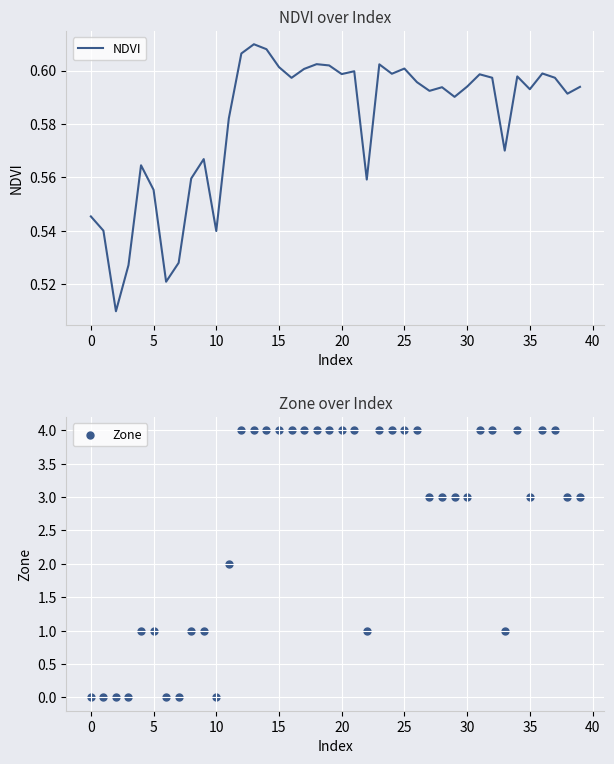

At how many categories does at least one series exceed 0?

40